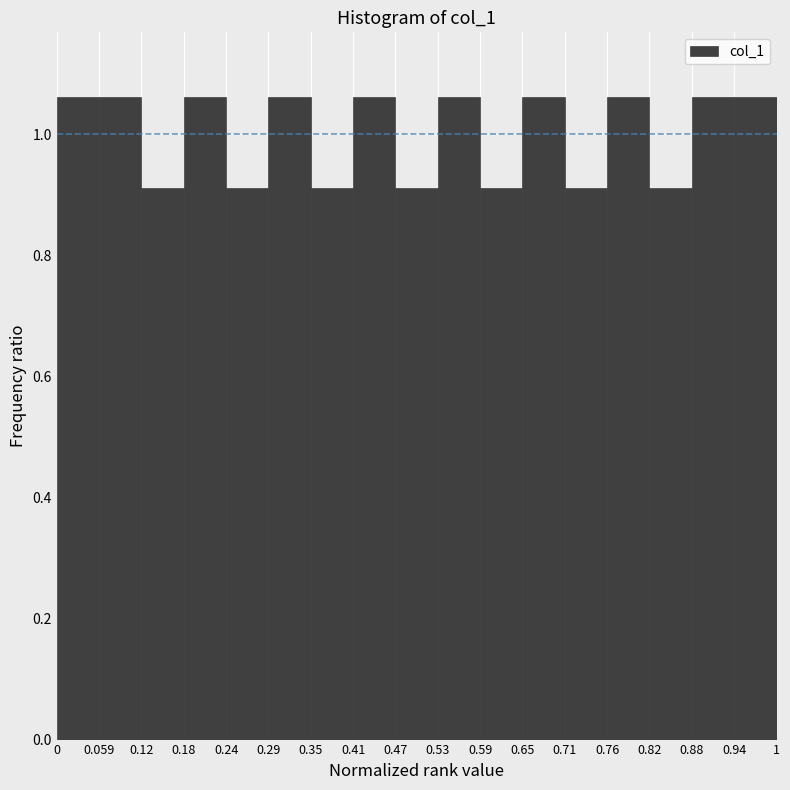

How tall is the bar that spans 0 to 0.059 on the x-axis? The values are not printed on the chart, so give them approximately, as read against the axis.

1.06